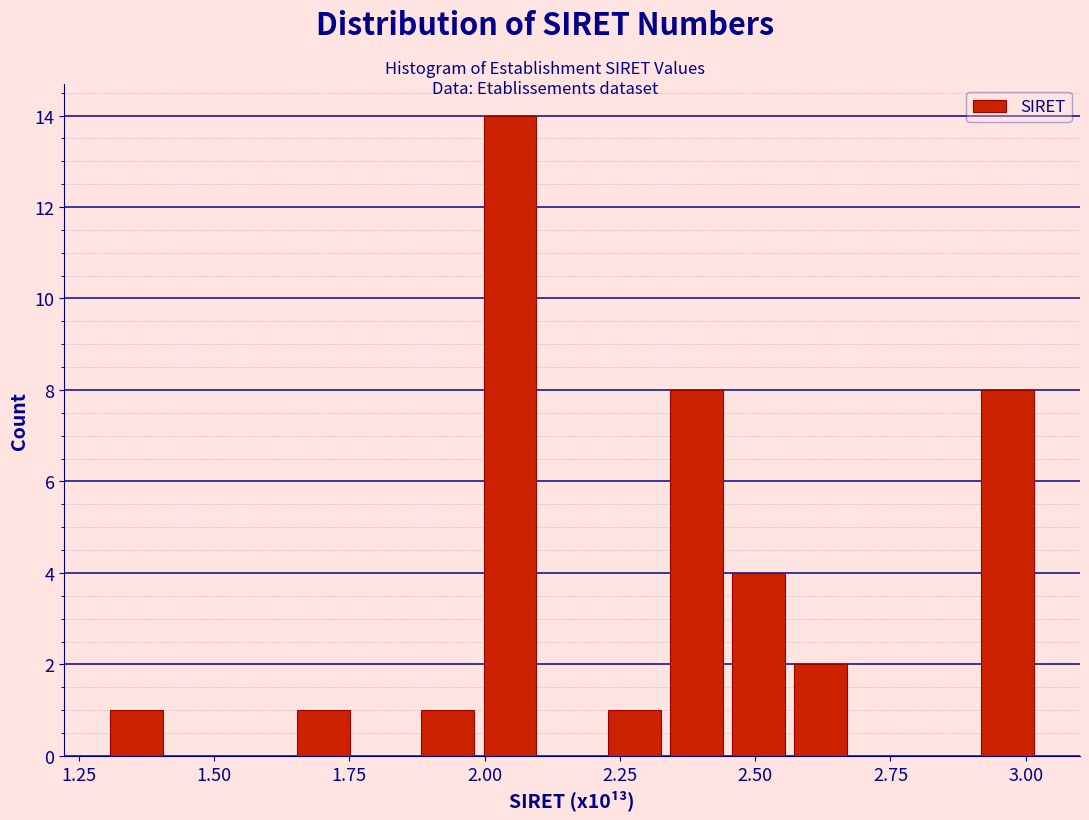

Read against the x-axis, roughly where is the centre of the tallest bar?

2.05